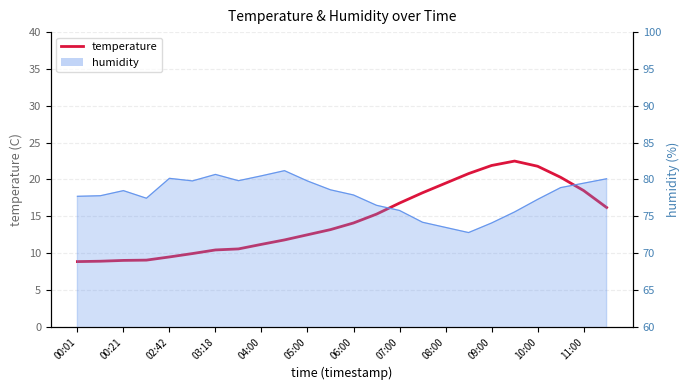

What is the value of the 7th point from the left?

10.4